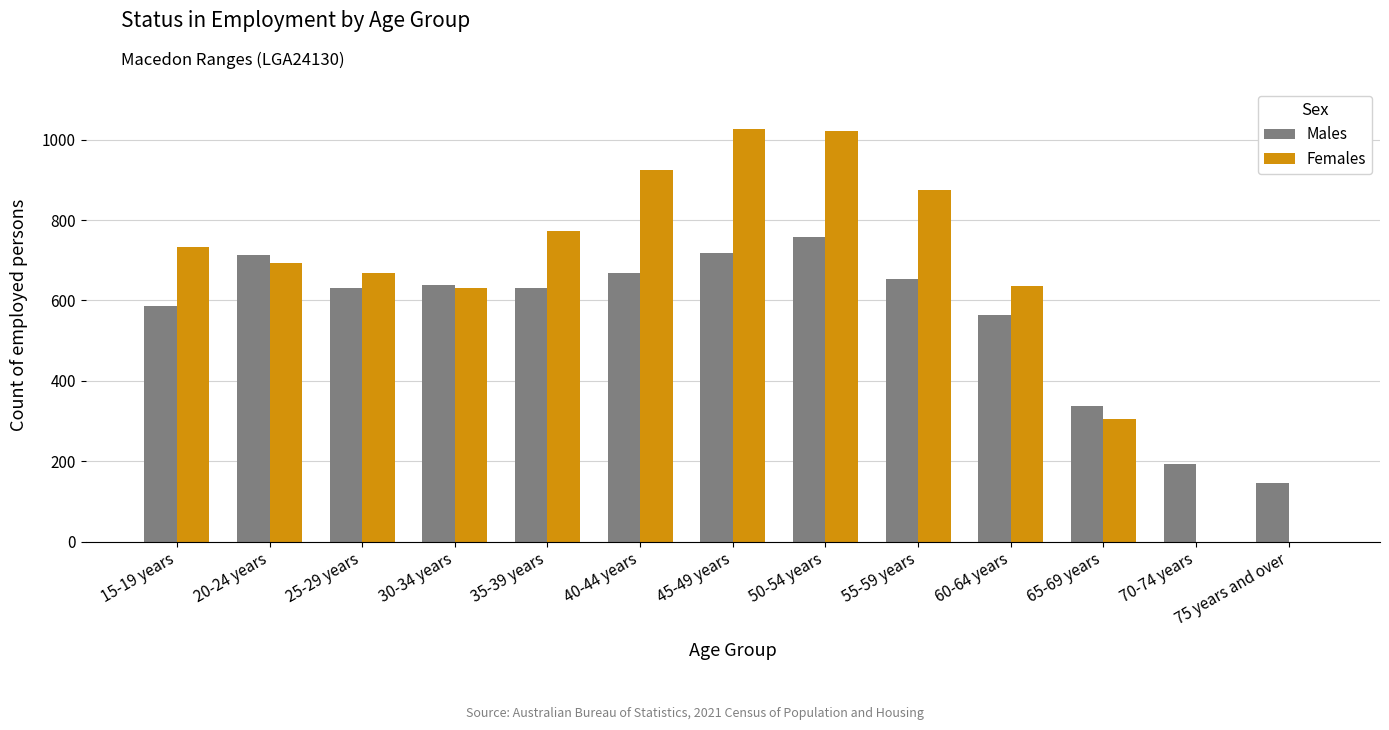

Does the chart contain stacked bars?

No